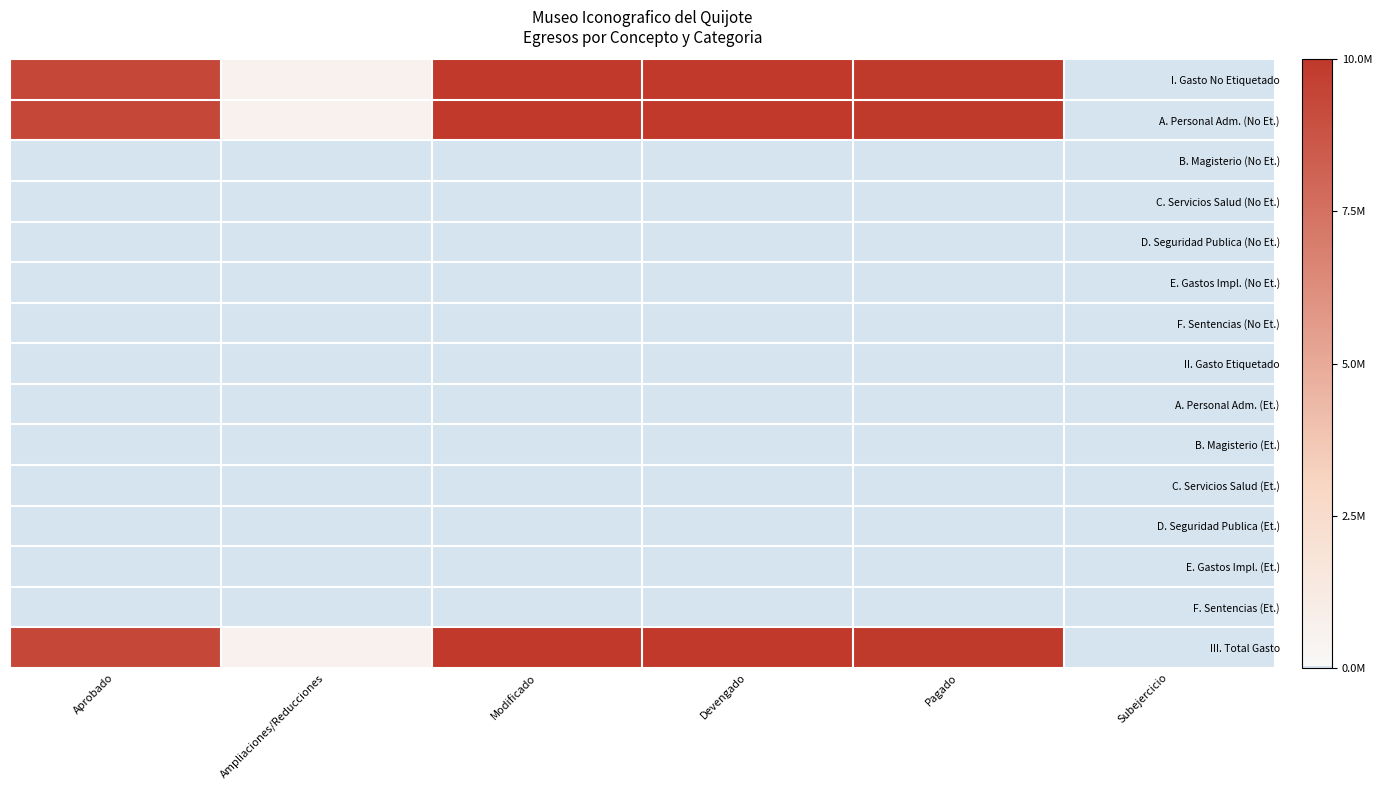

What is the total value across all series at Modificado?

3.0